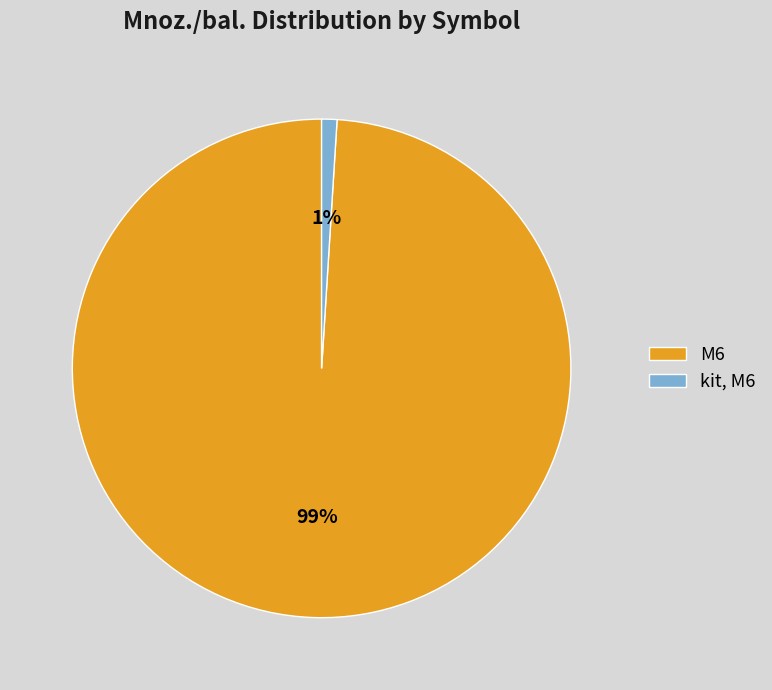

Rank the categories by value from highest to lowest.

M6, kit, M6